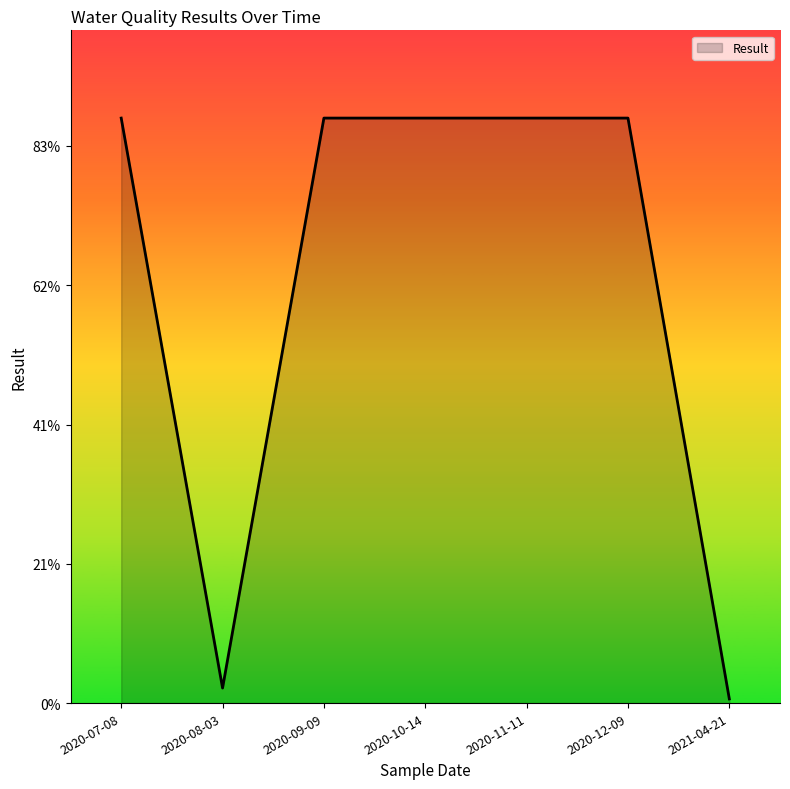

Does the chart display data point markers on the line(s)?

No